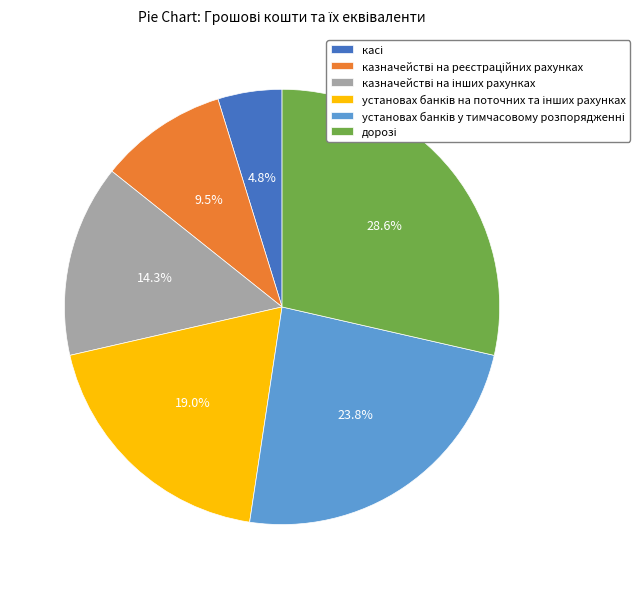

Is there any slice that represents more than half of the pie?

No